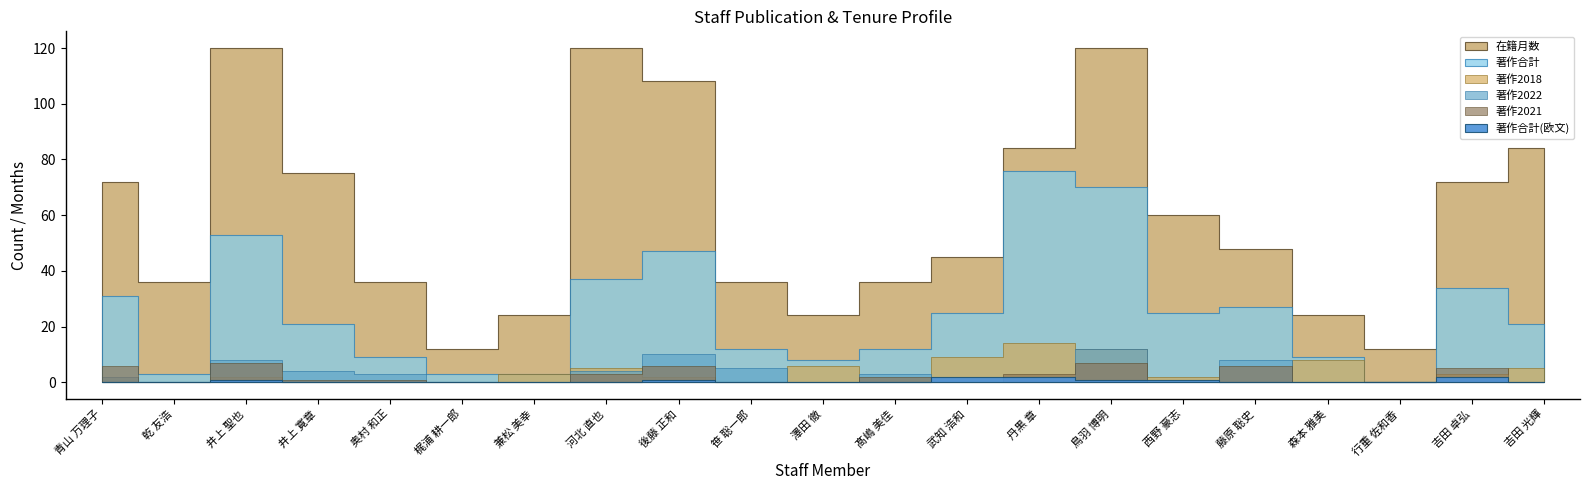

At how many categories does at least one series exceed 86?

4